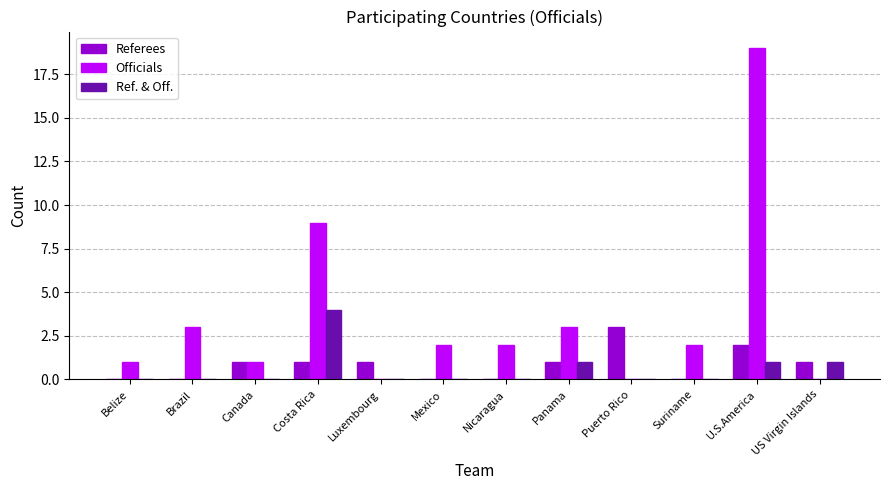

What are all the series names shown in the legend?

Referees, Officials, Ref. & Off.